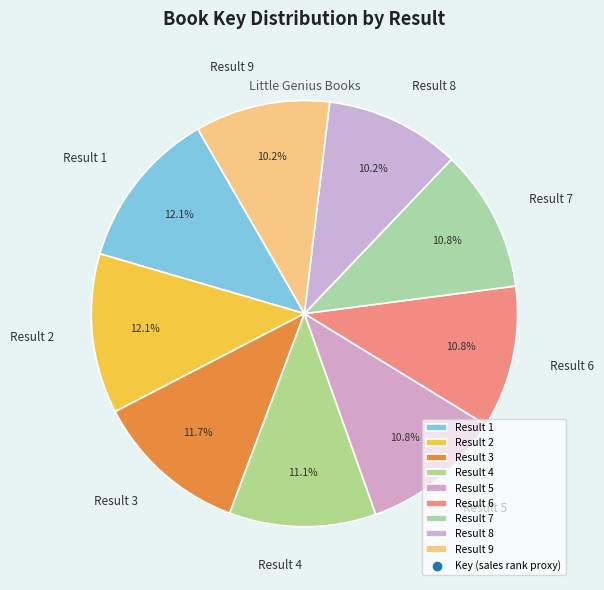

To the nearest percent, what is the average slice percentage?

11%